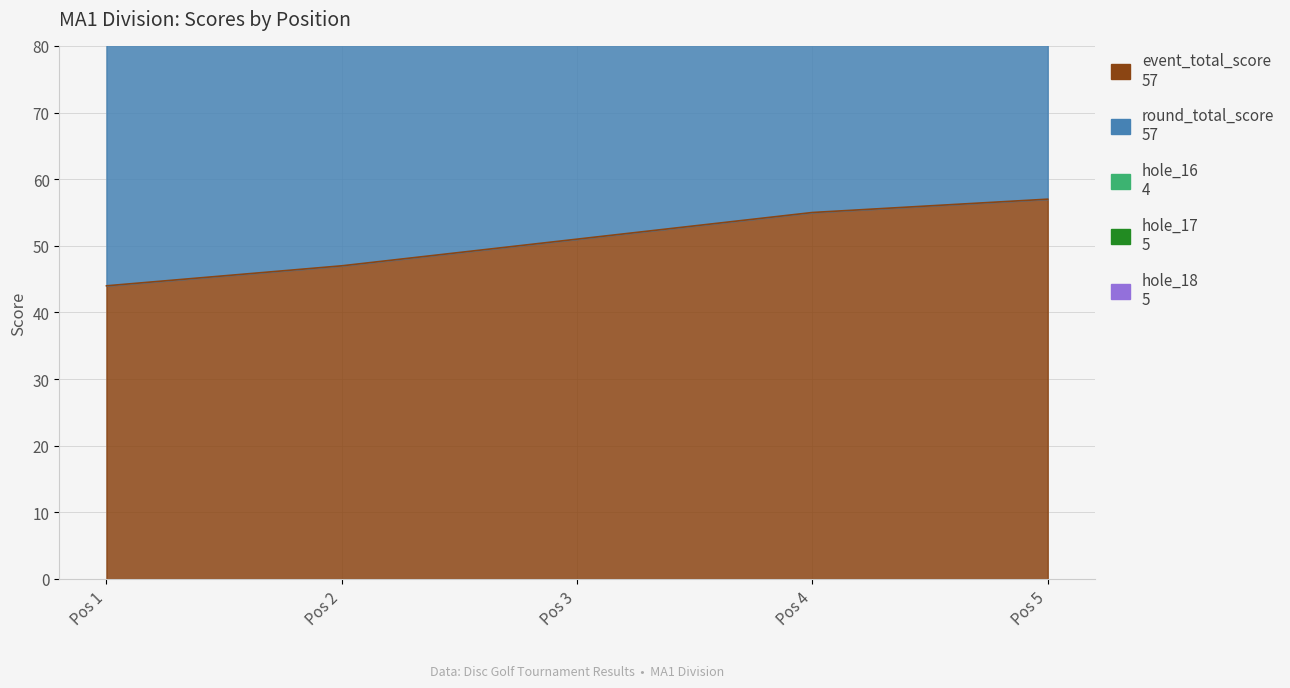

How many interior local valleys does the hole_18 series have?

1